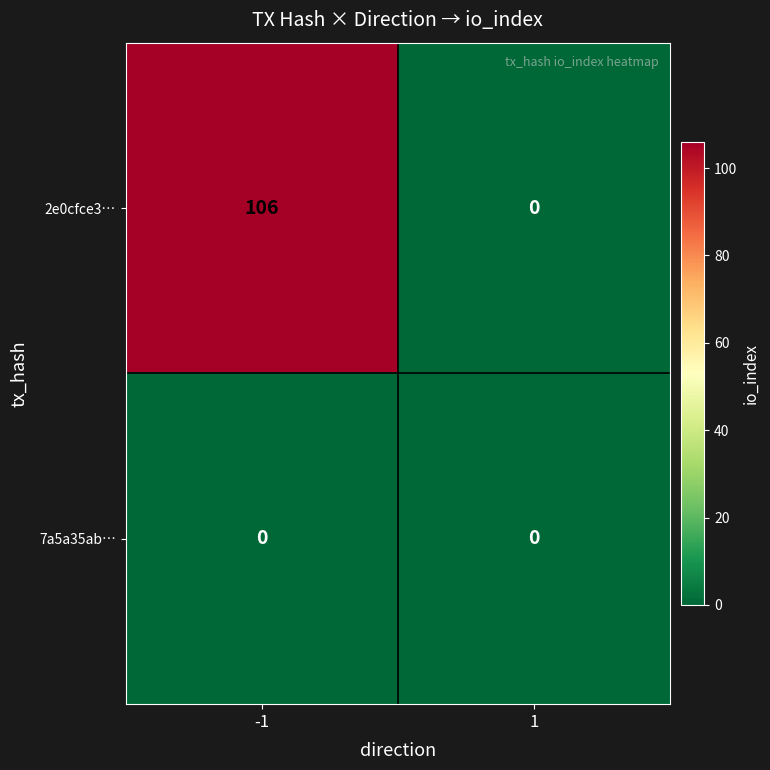

Rank the series at -1 from highest to lowest value.

2e0cfce3…, 7a5a35ab…